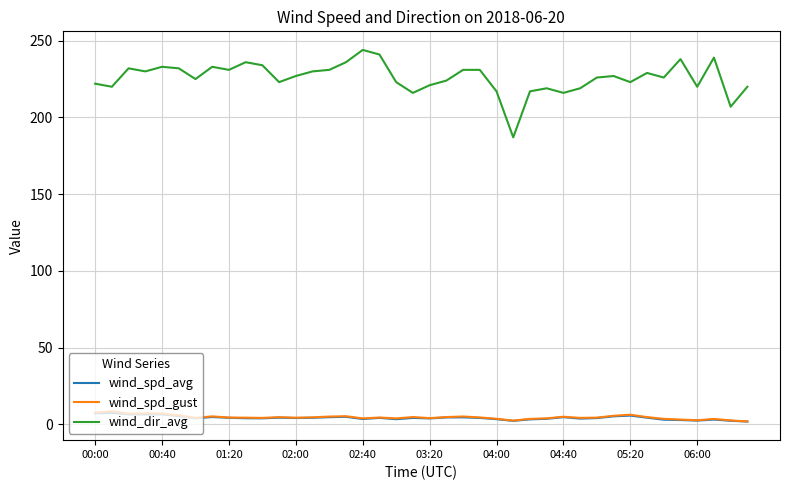

Which series has the widest spread of values?

wind_dir_avg